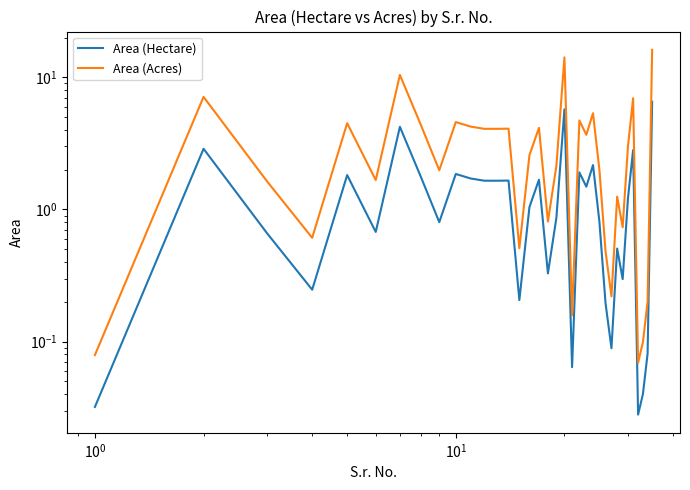

What is the value of the Area (Acres) point at the 9th from the left?

2.0